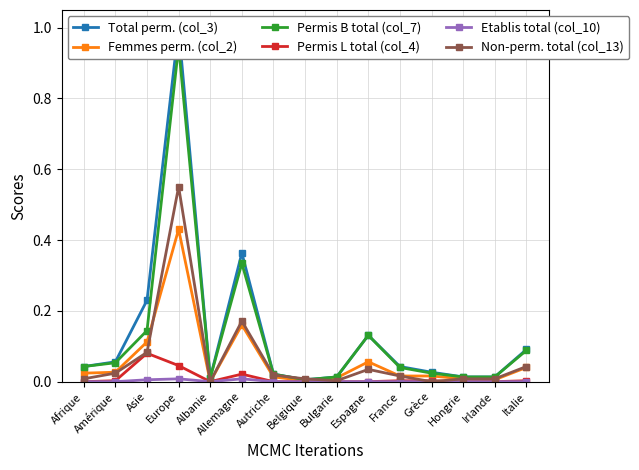

The Non-perm. total (col_13) series shows 0.0 at Asie. True or false?

False